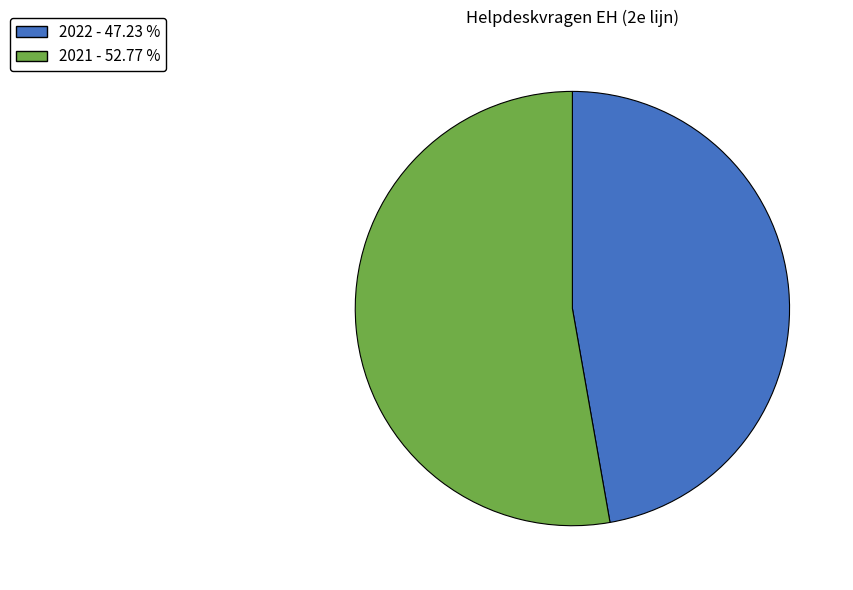

What is the ratio of the value at 2022 to the value at 2021?

0.9